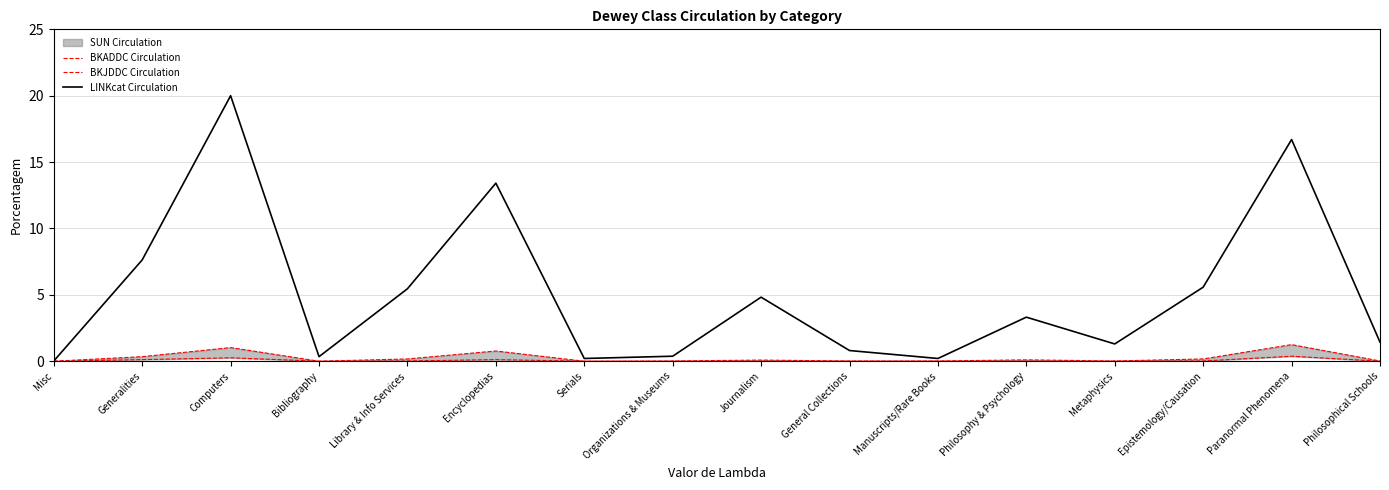

Which series has the largest total across all categories?

LINKcat Circulation